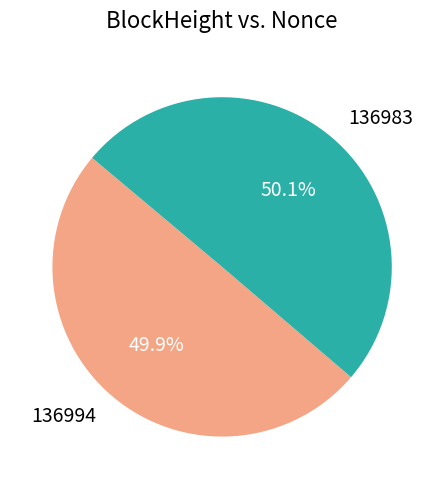

Approximately how many times larger is the value at 136983 compared to 136994?

1.0